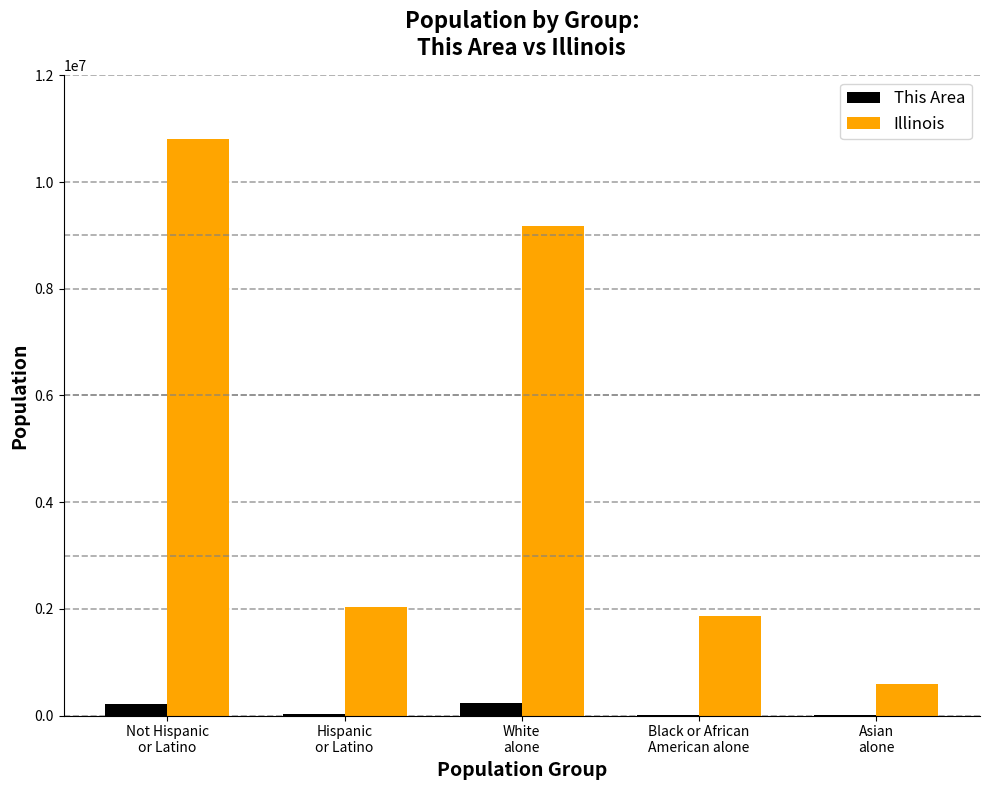

Read the Illinois value at Hispanic
or Latino, to the nearest 50.

2027600